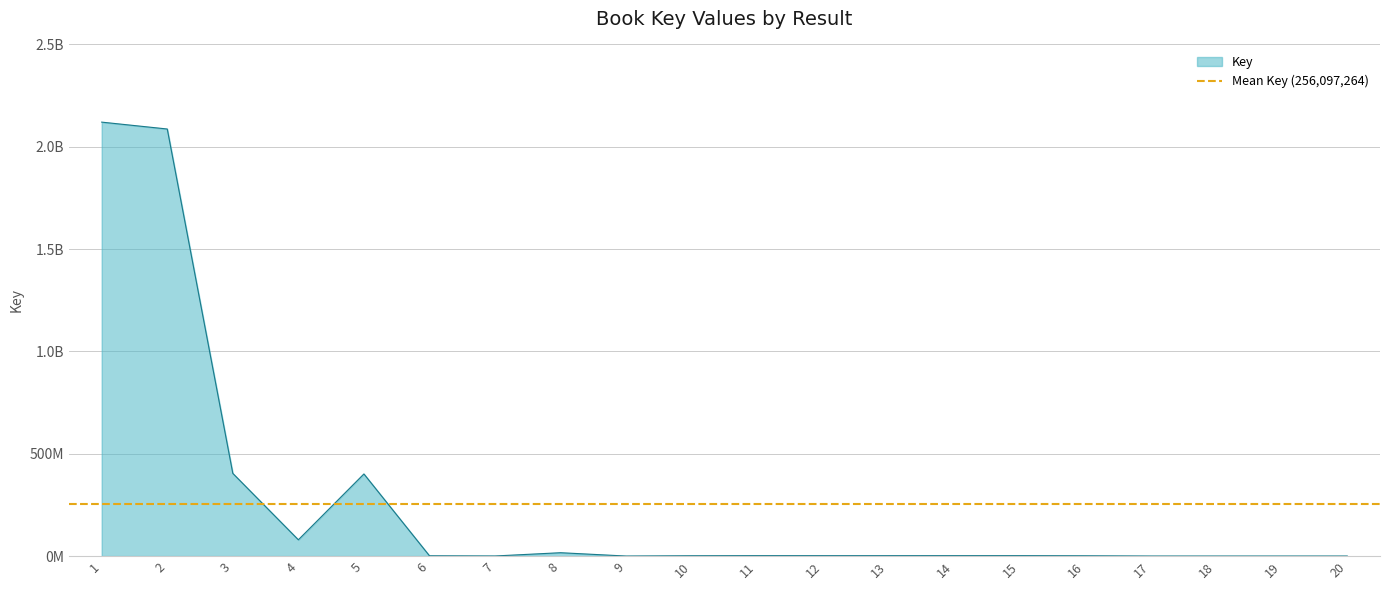

What is the difference between the maximum and second lowest values?

2120397661